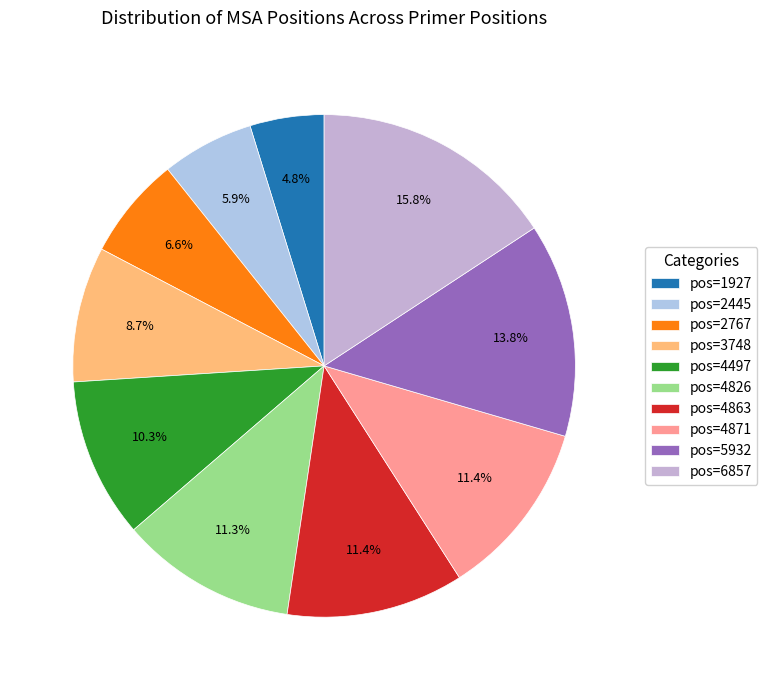

Is there any slice that represents more than half of the pie?

No